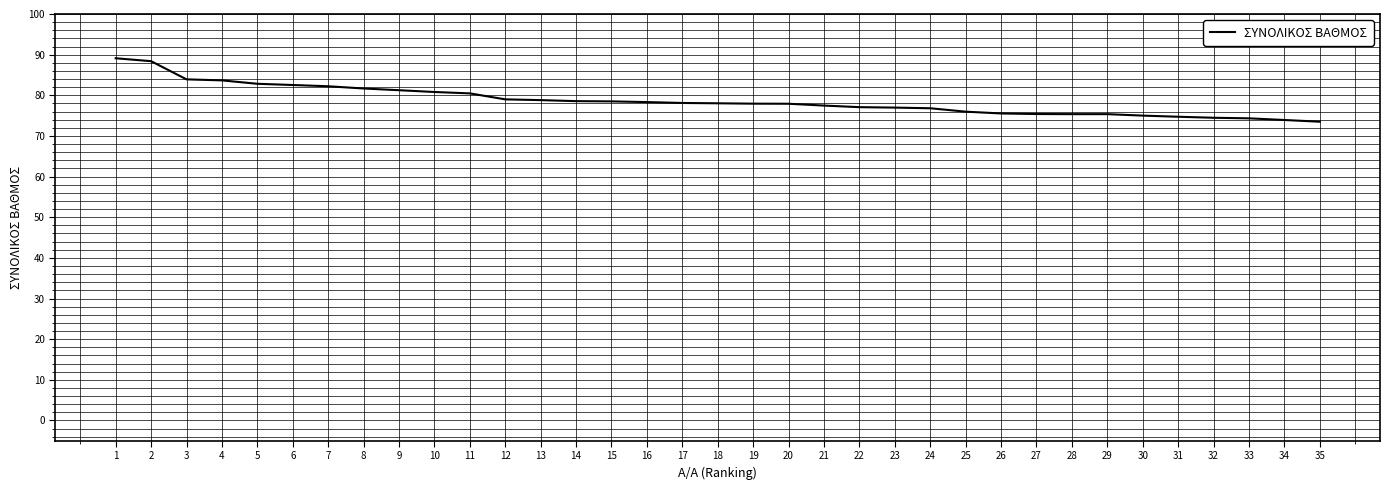

What is the change in value from 20 to 27?

-2.5